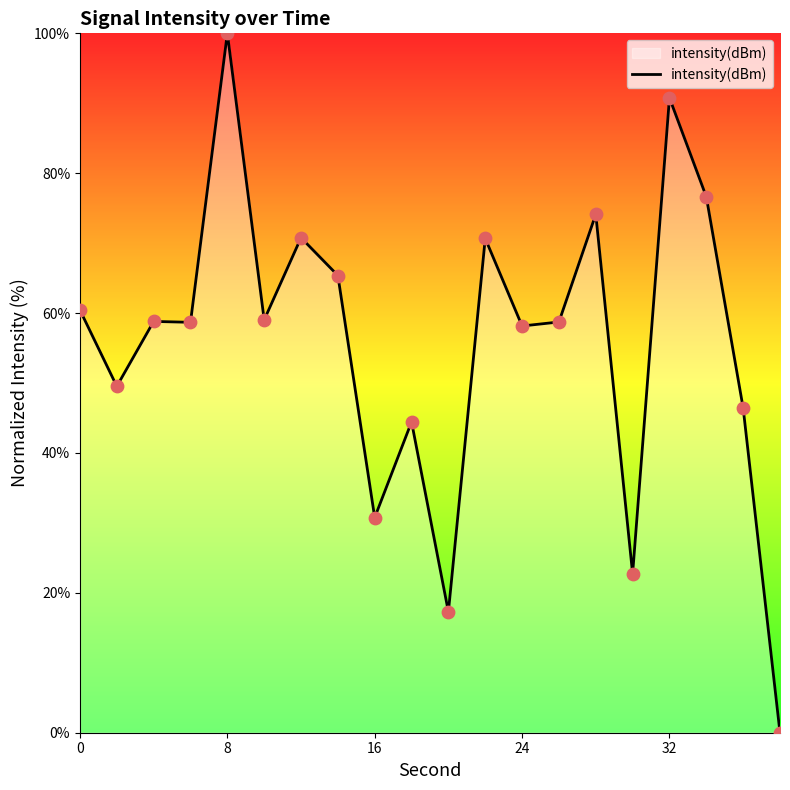

What is the difference between the maximum and minimum values?

100.0